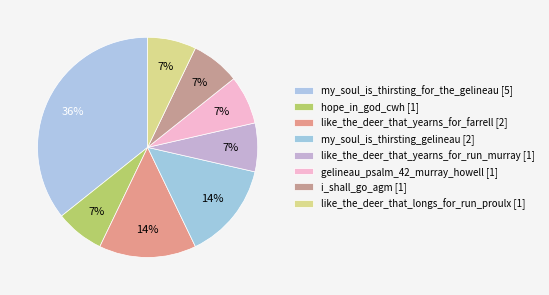

True or false: like_the_deer_that_yearns_for_farrell accounts for 20% of the total.

False